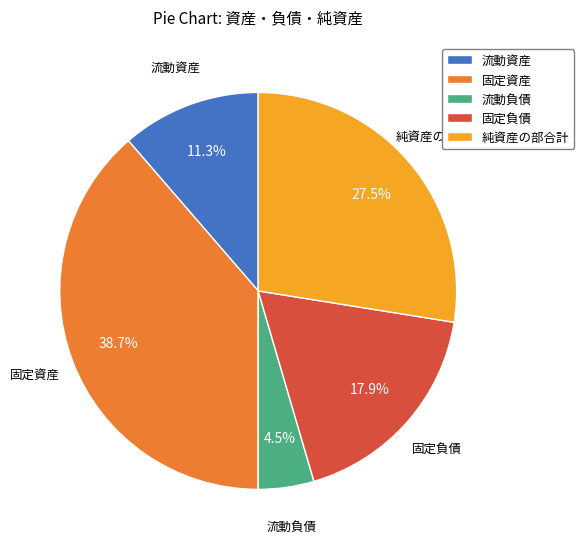

Which slice is the smallest?

流動負債